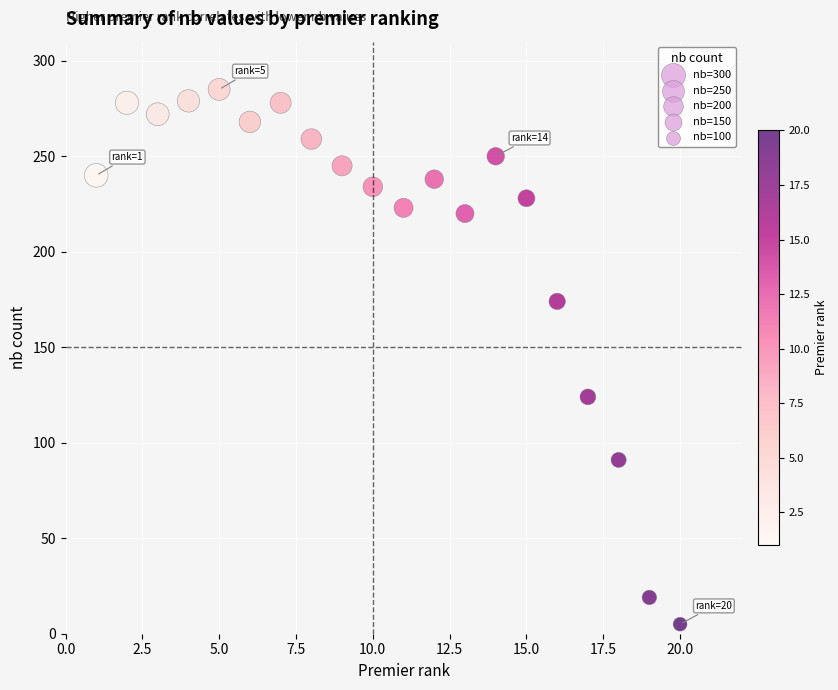

What Y value in the scatter plot is closest to 145?

124